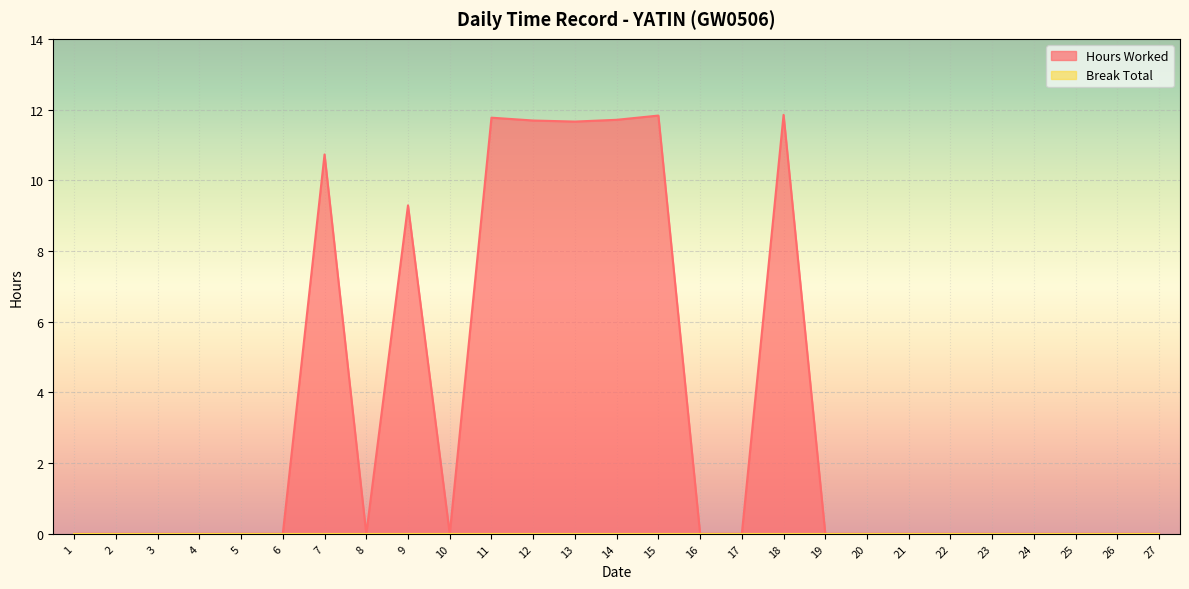

Approximately how many times larger is the value at 14 compared to 12?

1.0